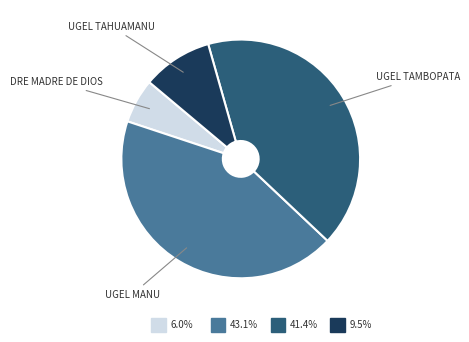

Is there any slice that represents more than half of the pie?

No